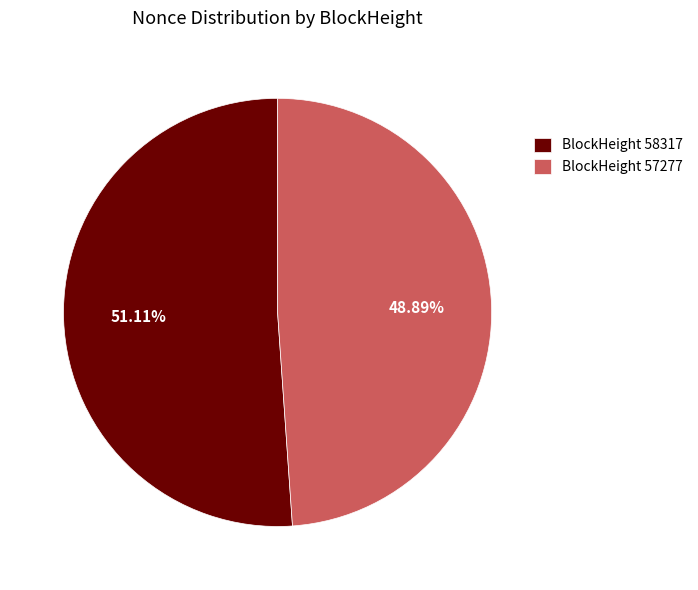

What is the ratio of the value at BlockHeight 58317 to the value at BlockHeight 57277?

1.0